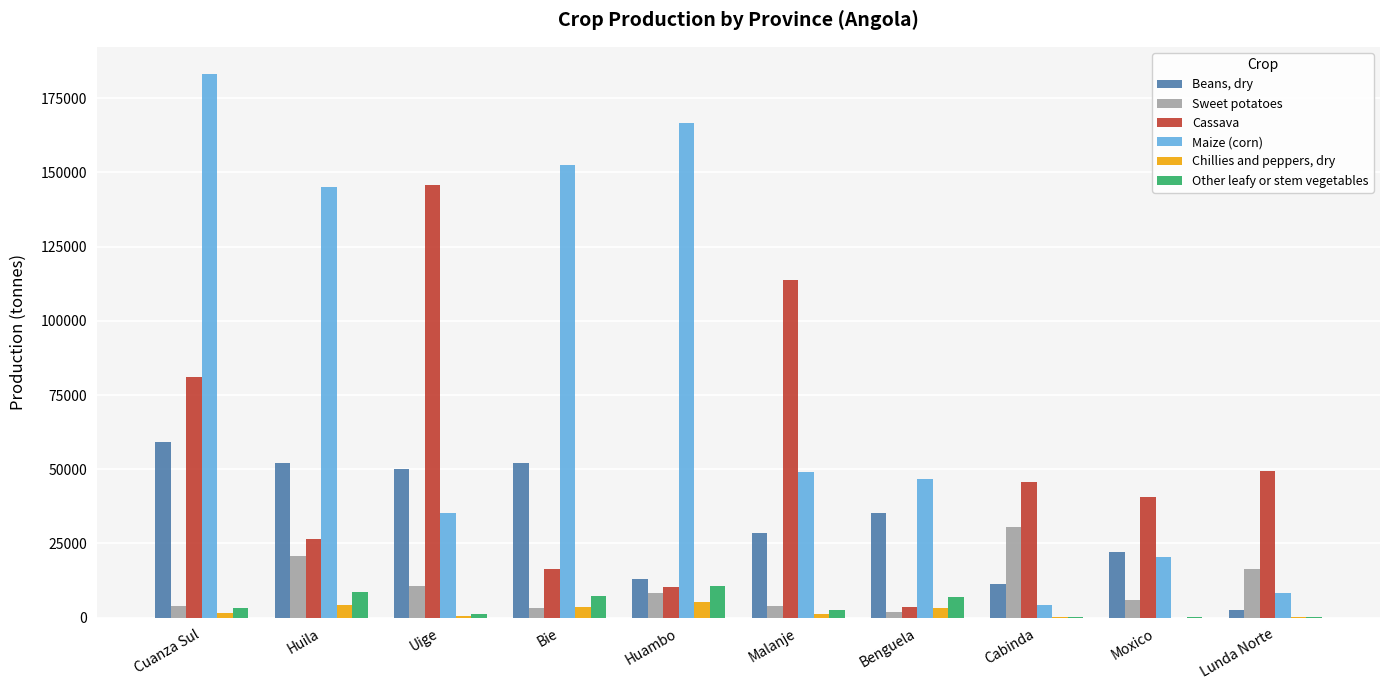

Which category has the highest value across all series?

Cuanza Sul